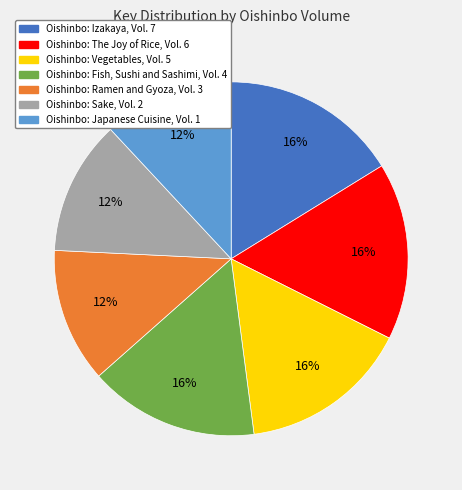

How many slices are in this pie chart?

7